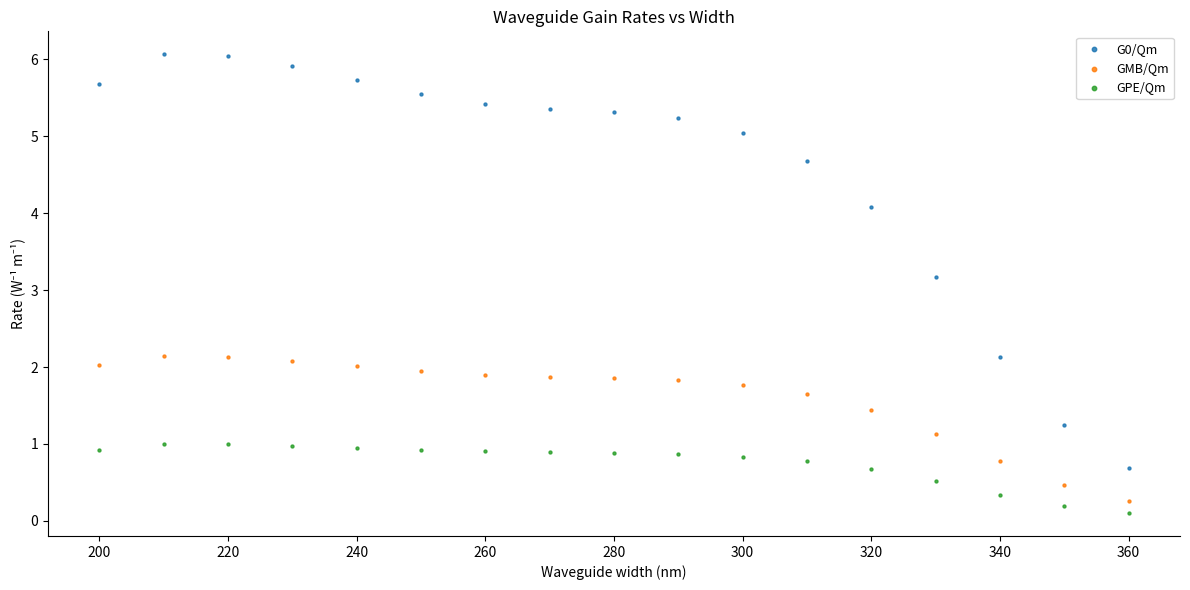

Which series has the largest Y range (max minus min)?

G0/Qm